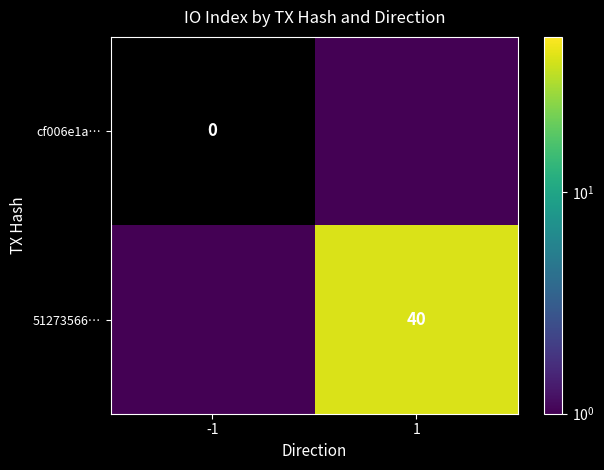

Is the value of 51273566… at 1 greater than the value of cf006e1a… at -1?

Yes